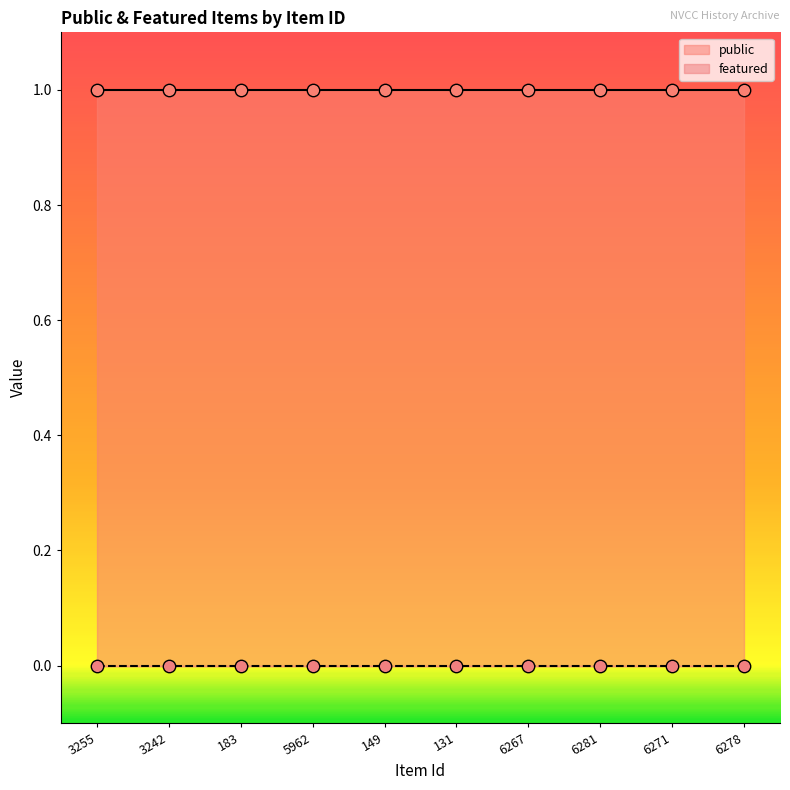

At how many categories does at least one series exceed 0?

10